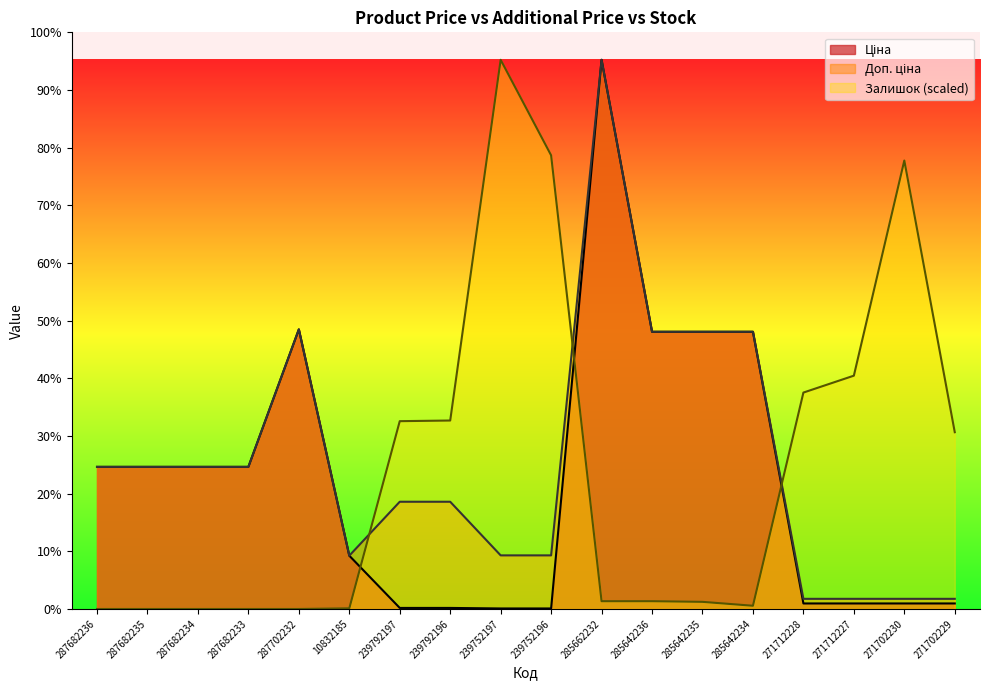

What is the label of the 12th point from the right?

239792197